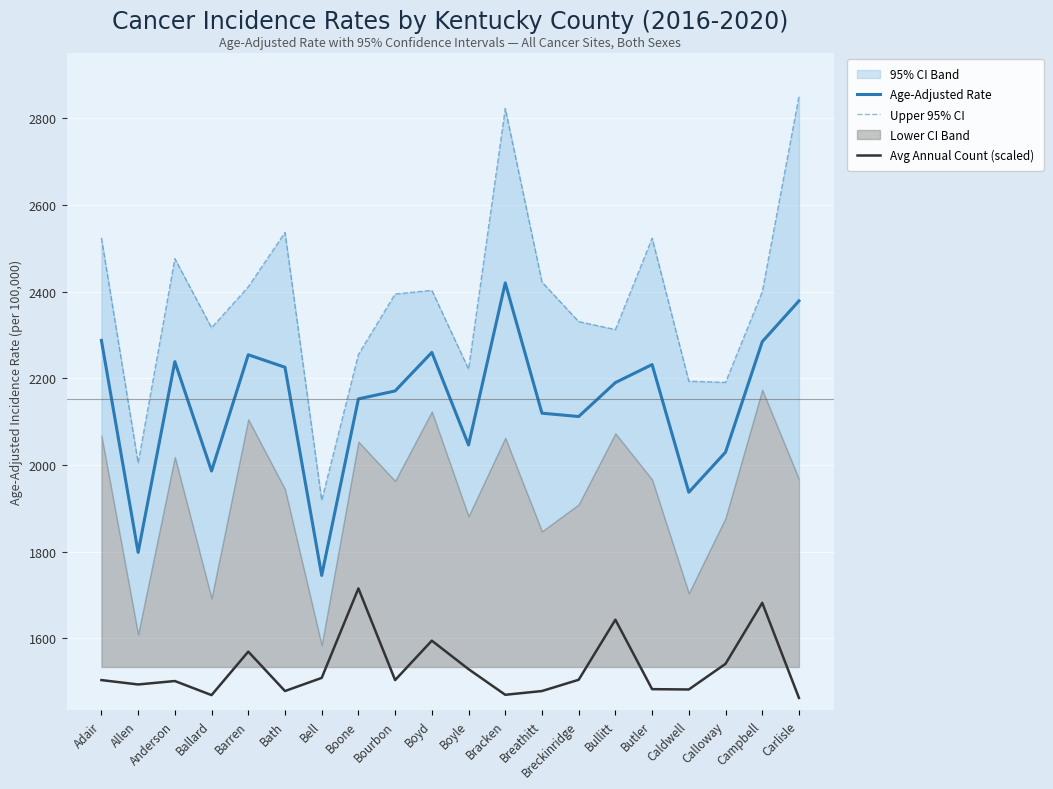

What is the value of the Avg Annual Count (scaled) point at the 1st from the left?

1503.4